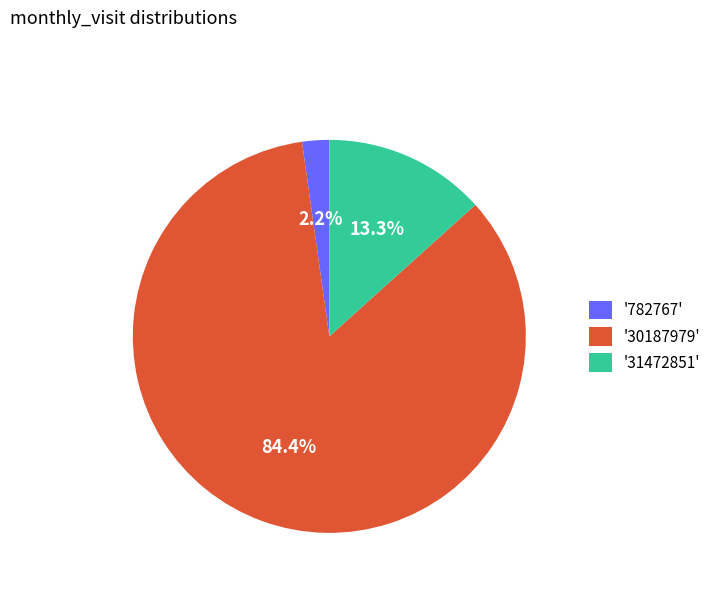

Is there a majority slice in this chart?

Yes